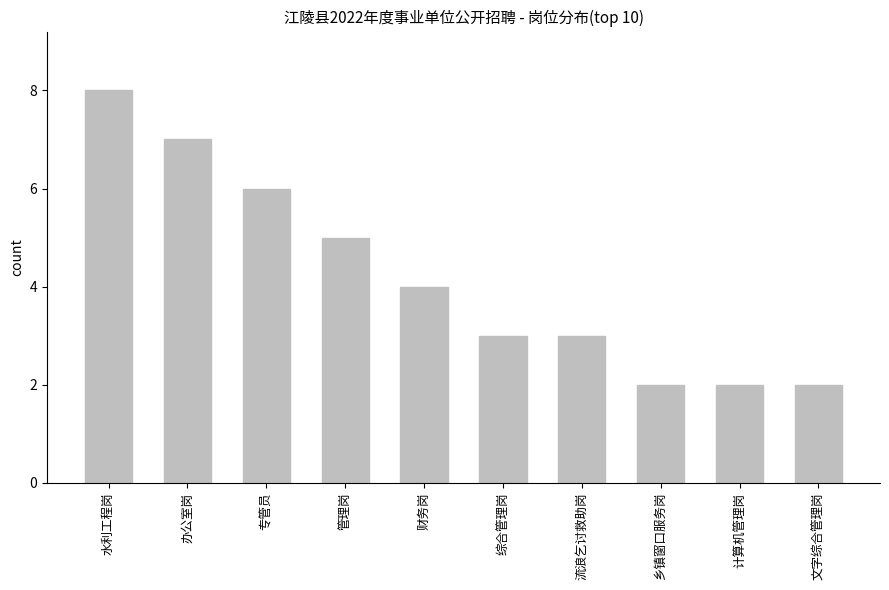

Between 财务岗 and 管理岗, which is larger?

管理岗